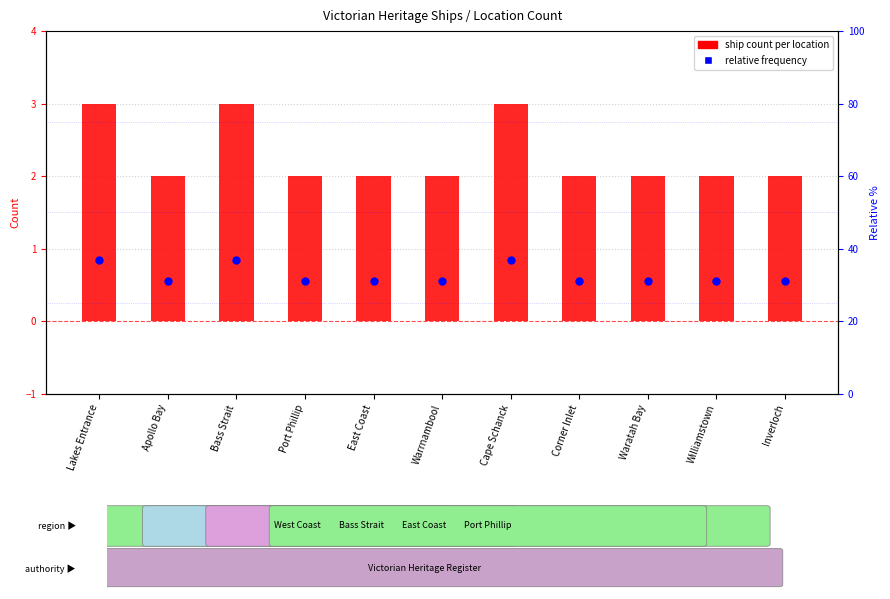

Is the value of Ship count per location at Port Phillip greater than the value of Relative frequency at Williamstown?

Yes